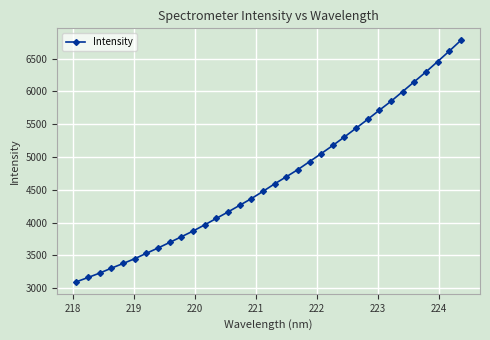

True or false: the data has more than 1 interior local peaks.

False